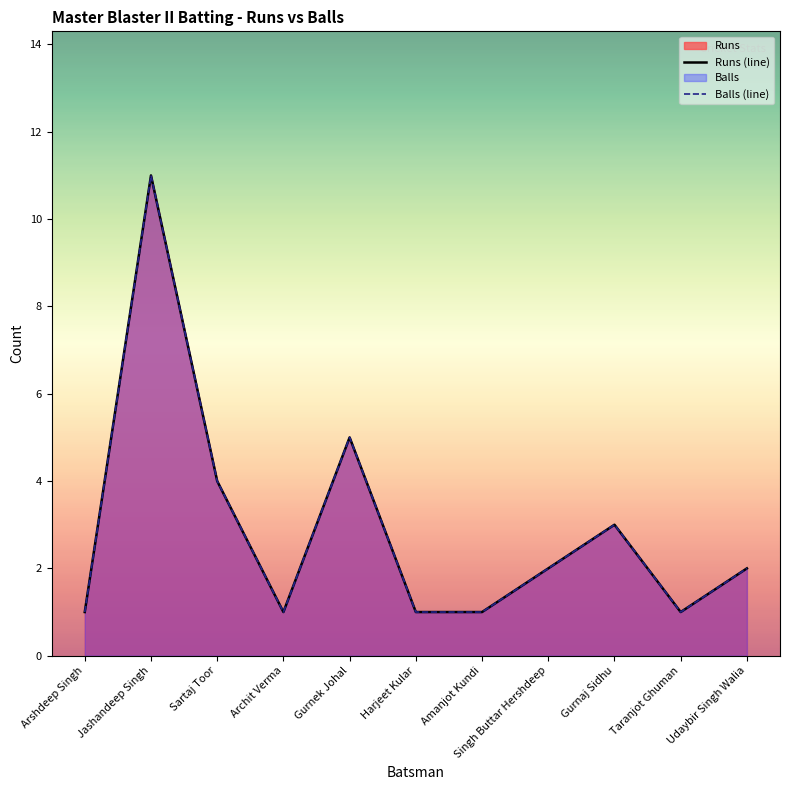

True or false: Balls (line) and Runs (line) cross at least once.

False